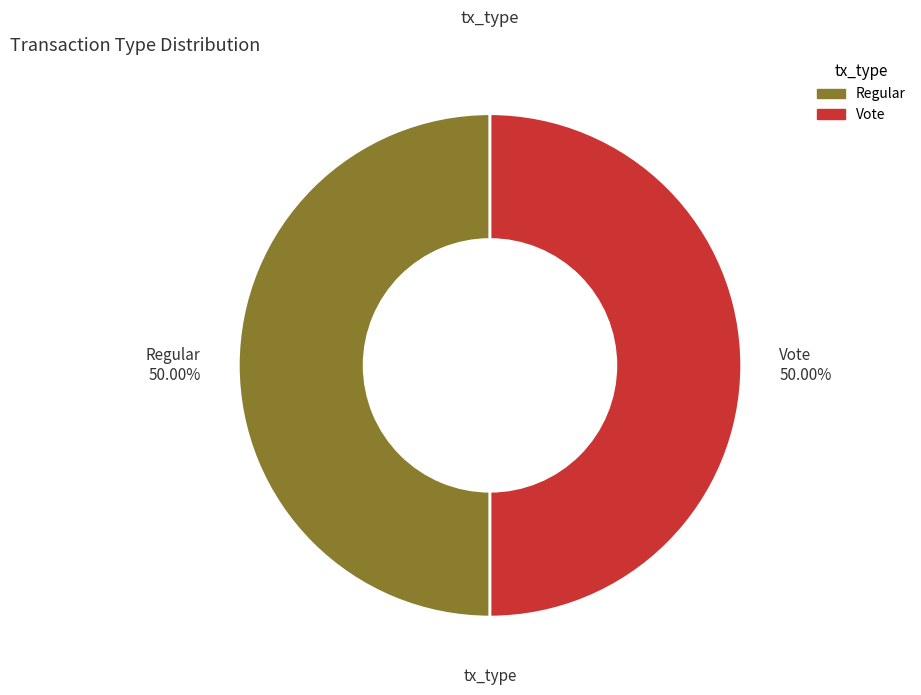

What is the ratio of the value at Regular 50.00% to the value at Vote 50.00%?

1.0